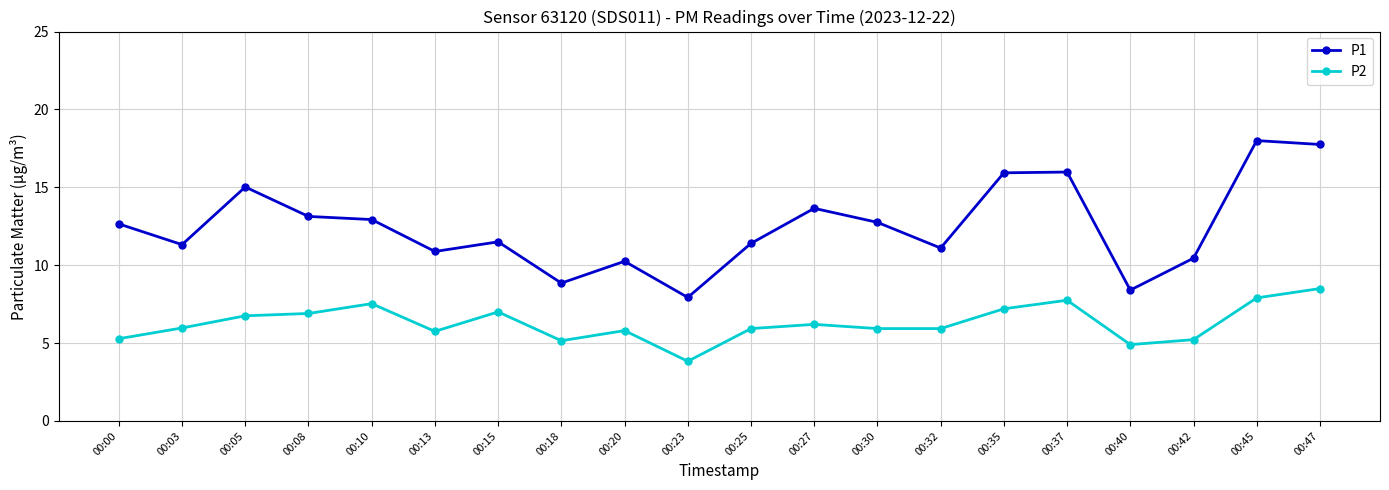

True or false: P1 and P2 cross at least once.

False